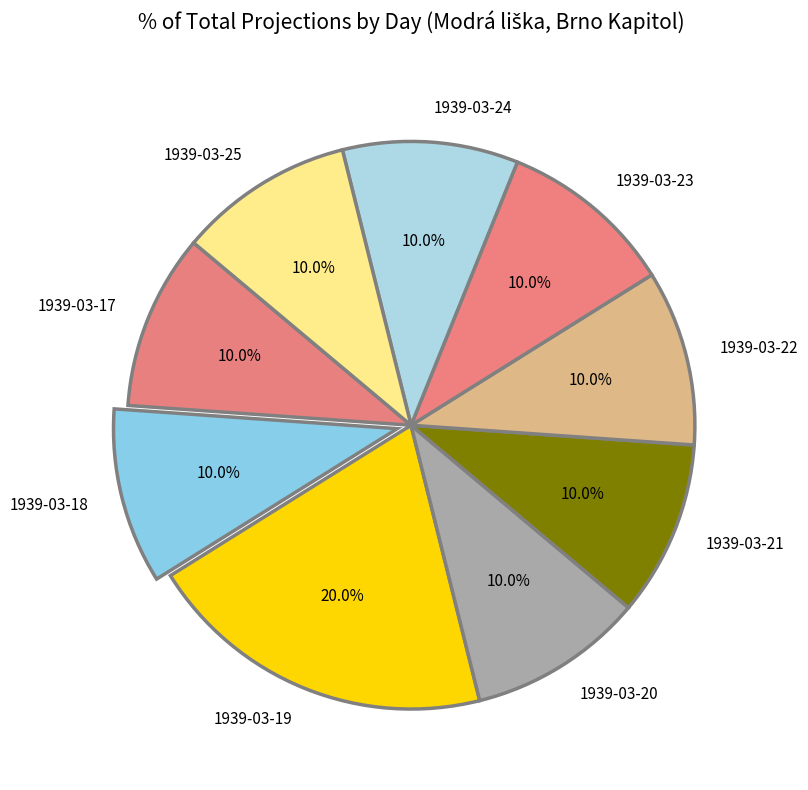

To the nearest percent, what is the average slice percentage?

11%